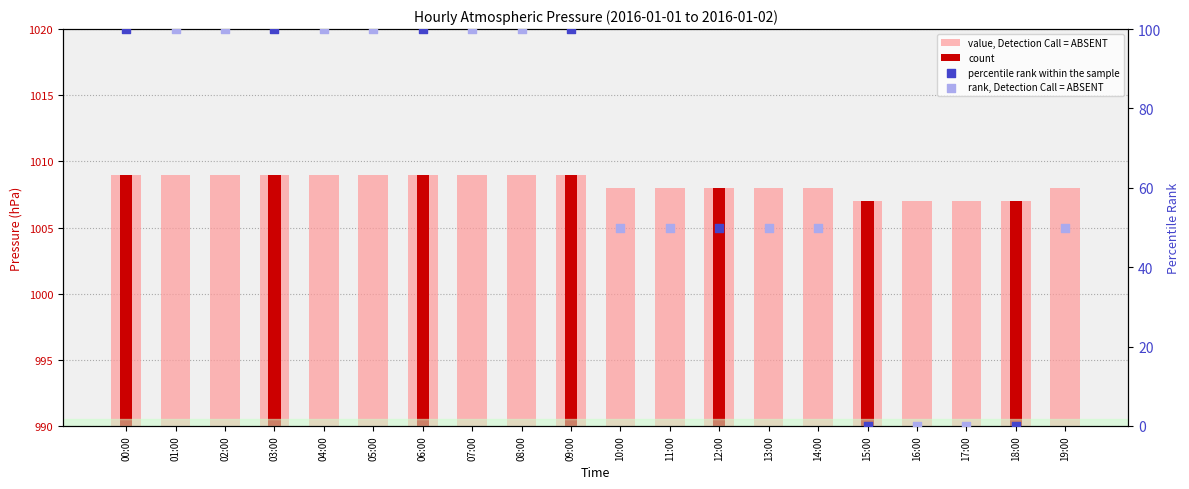

Which has a higher value, 05:00 or 00:00?

05:00